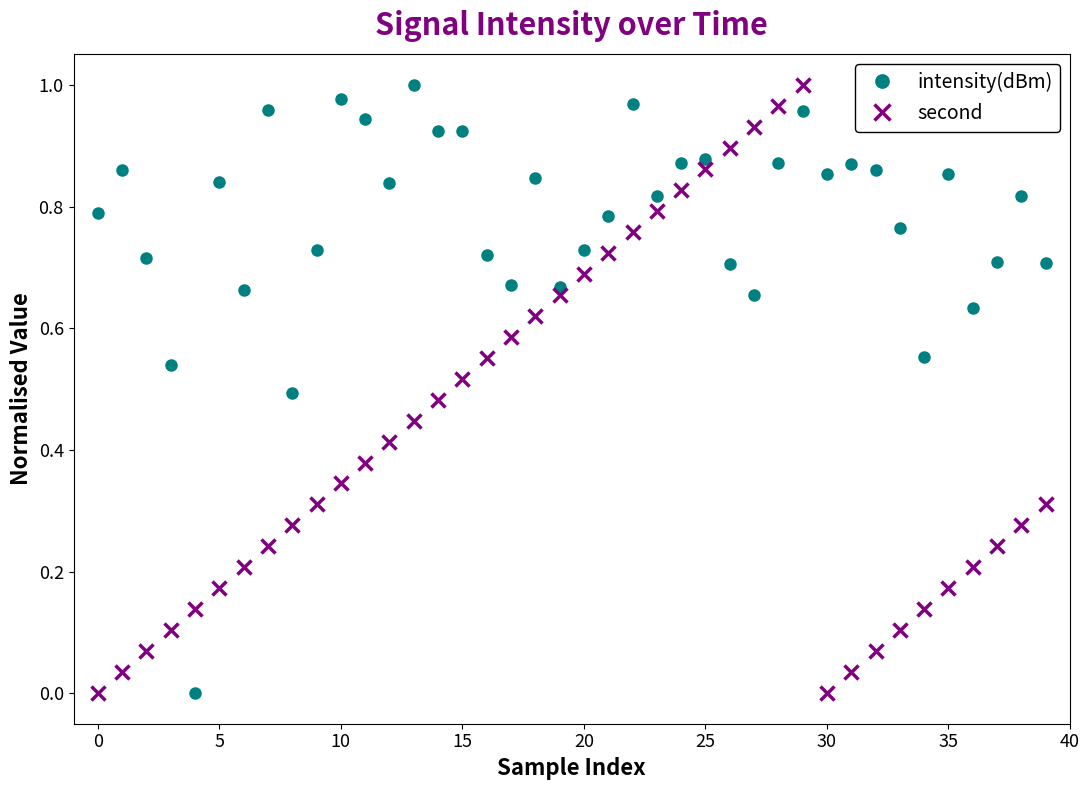

What is the sum of all intensity(dBm) values?

31.0